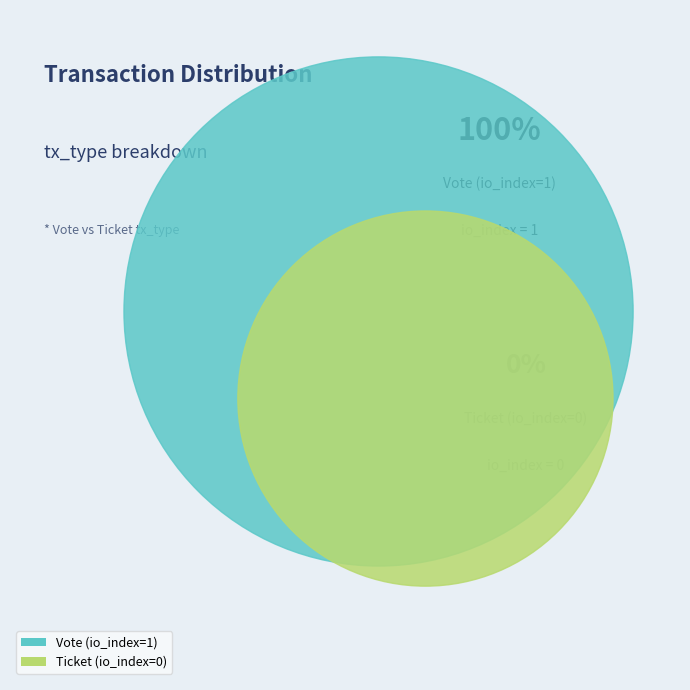

To the nearest percent, what is the average slice percentage?

50%